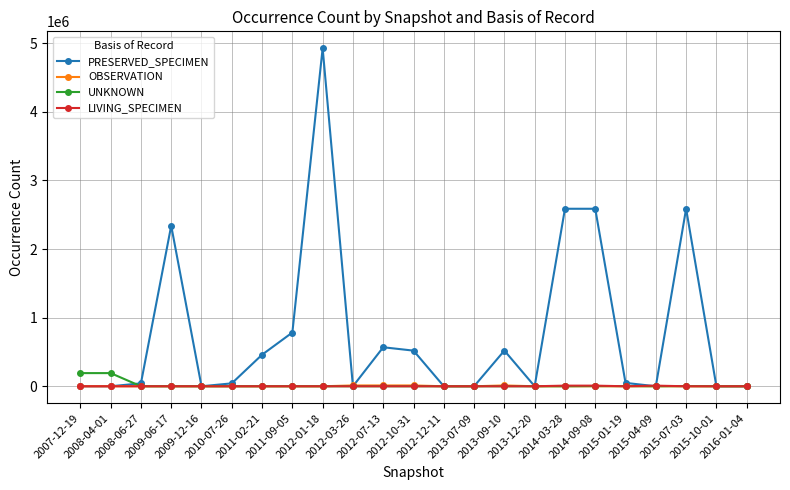

How many lines are shown in the chart?

4